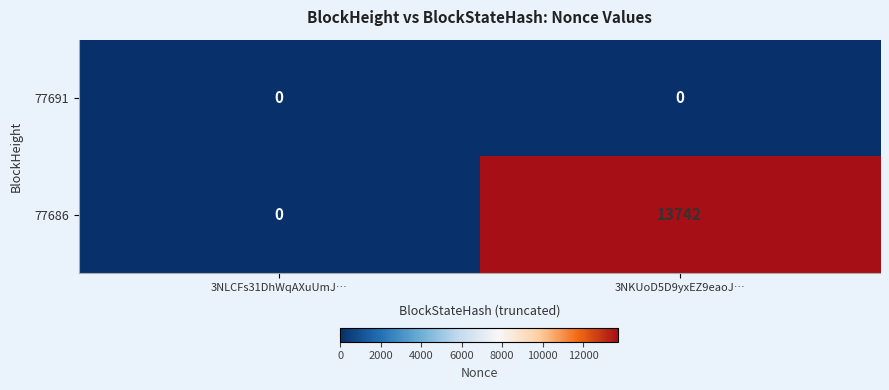

How many series are shown in this chart?

2